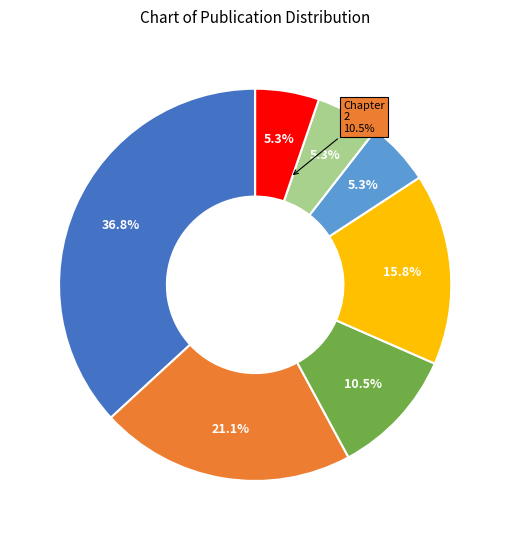

What is the ratio of the value at Analytical and Bioanalytical Chemistry to the value at Scientific Reports?

7.0